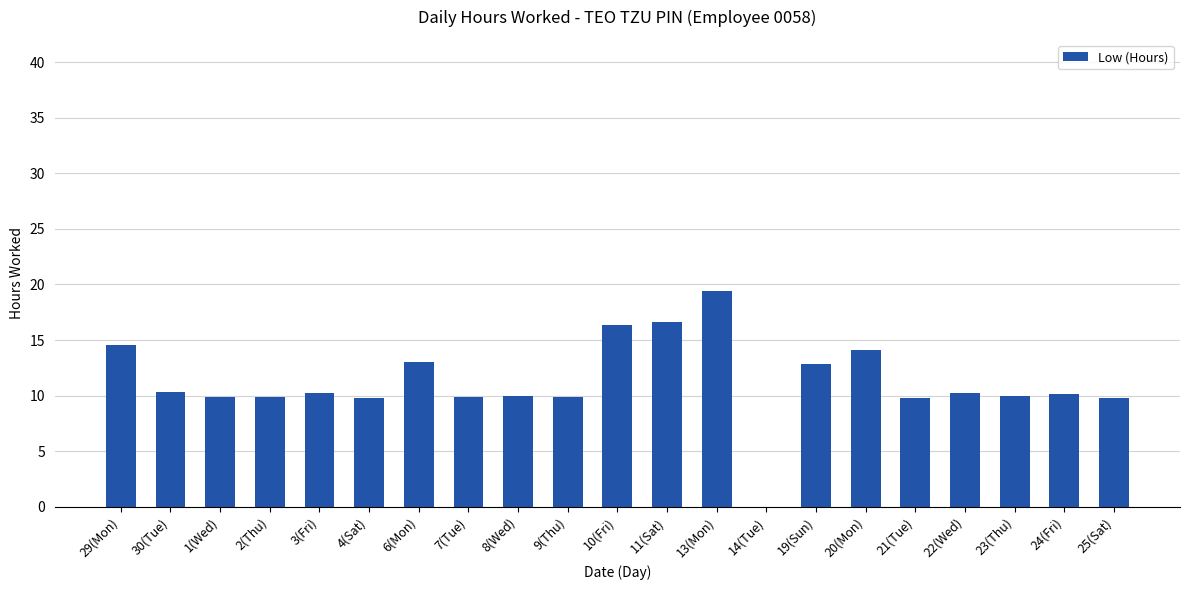

What is the average value?

11.3